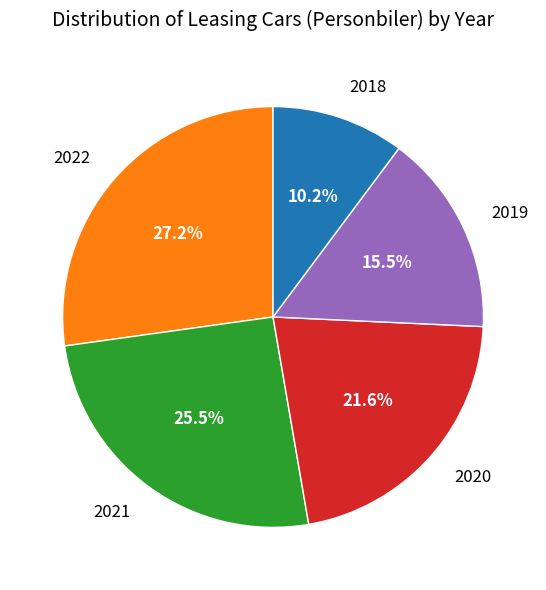

True or false: 2018 accounts for 1% of the total.

False